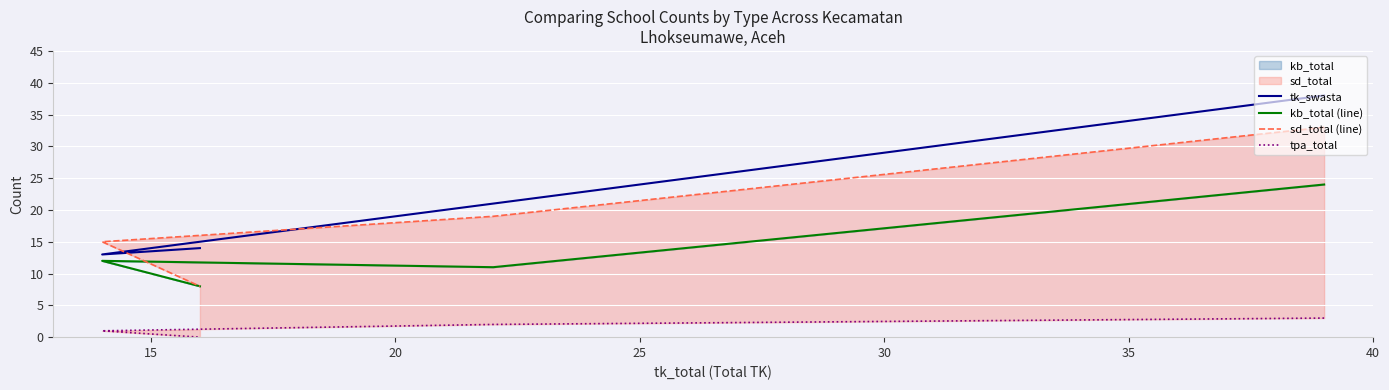

At how many categories does at least one series exceed 26?

1